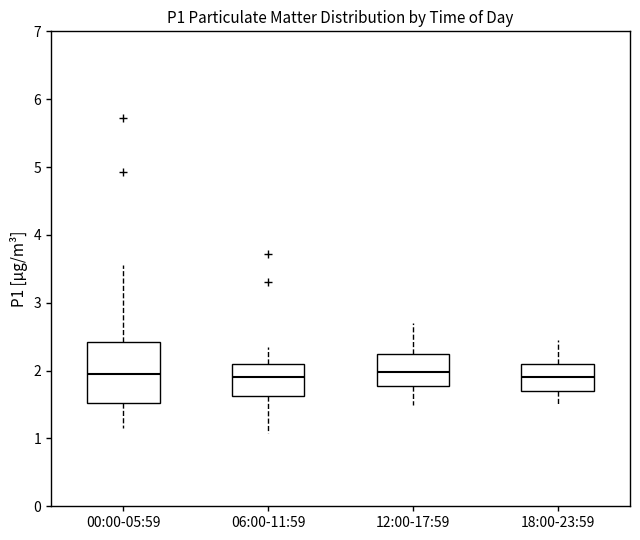

Which box is the tallest, from its lower edge to its upper edge?

00:00-05:59